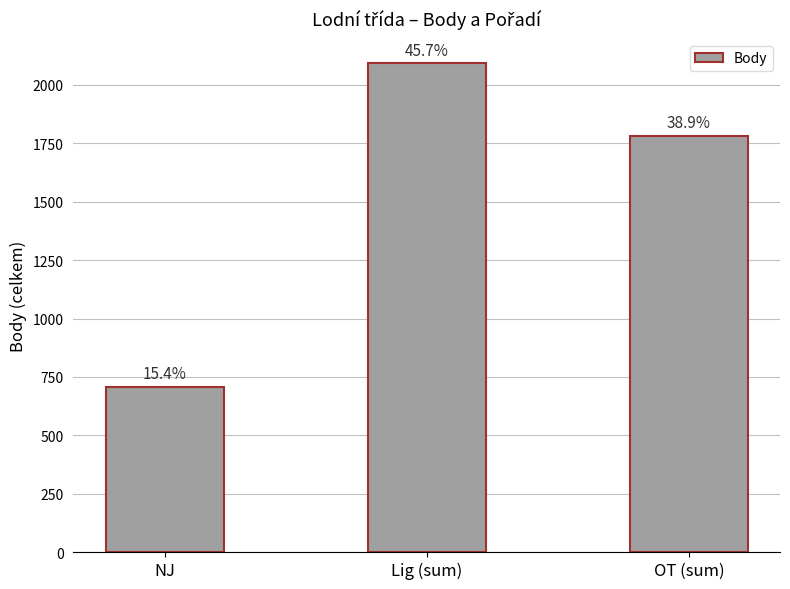

Reading right to left, extract all data points from this chart.

OT (sum)=1781	Lig (sum)=2093	NJ=707